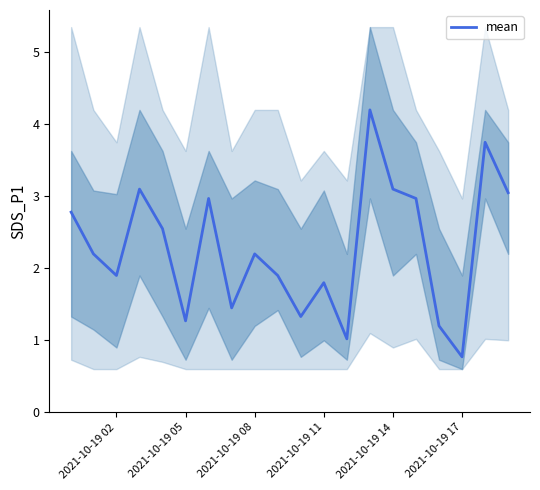

What is the difference between the values at 2021-10-19 14 and 2021-10-19 11?

1.3